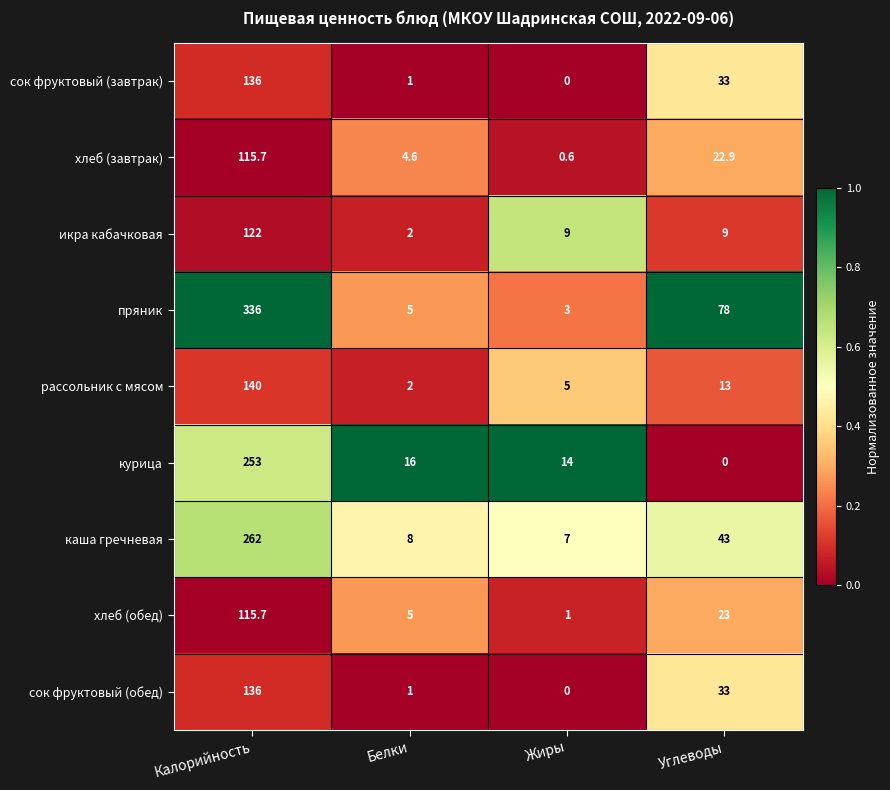

What is the difference between the highest and lowest values at Калорийность?

220.3